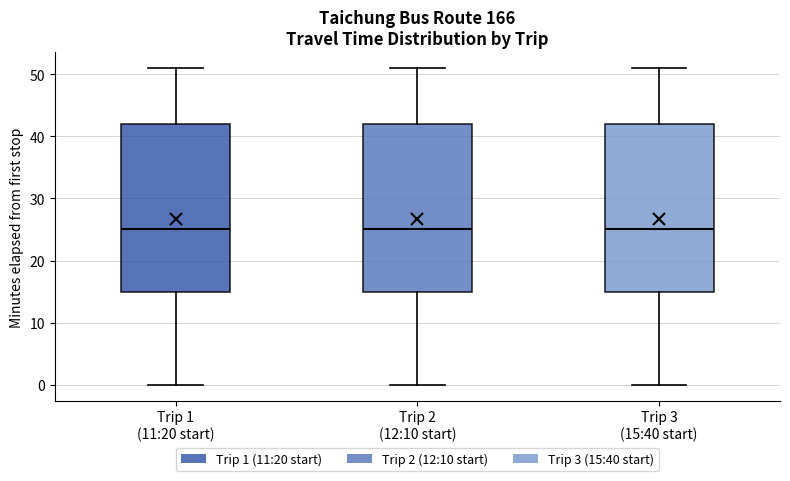

Reading left to right, read every box against the y-axis: the position of its median line, the range the box covers, and the ends of its whiskers. The values are not printed on the chart, so give them approximately, as read against the axis.

Trip 1 (11:20 start): median 25, box 15 to 42, whiskers 0 to 51
Trip 2 (12:10 start): median 25, box 15 to 42, whiskers 0 to 51
Trip 3 (15:40 start): median 25, box 15 to 42, whiskers 0 to 51